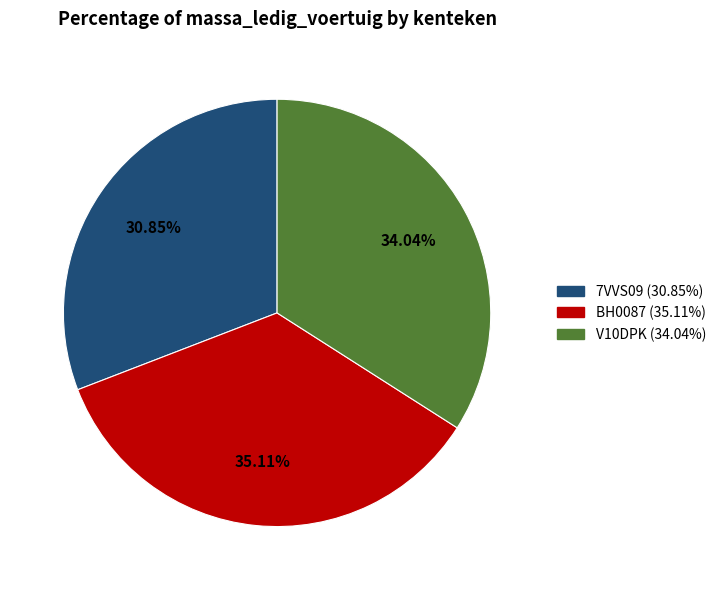

True or false: 7VVS09 accounts for 31% of the total.

True